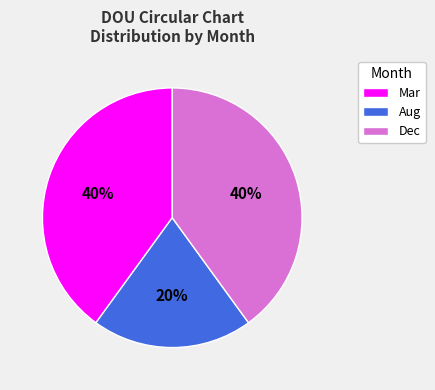

To the nearest percent, what is the difference between the largest and smallest slice percentages?

20%